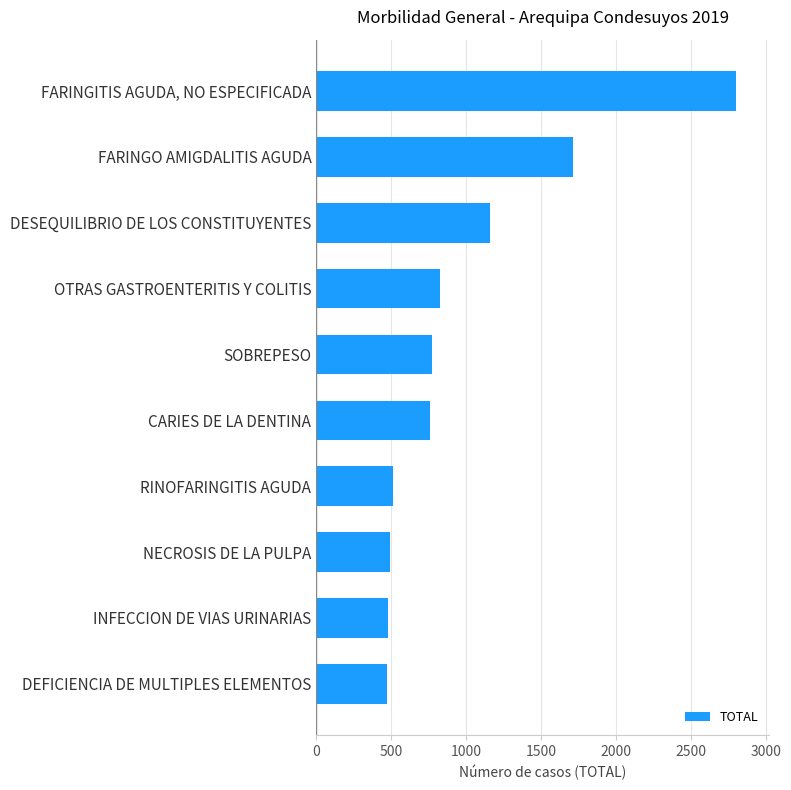

Which category has the highest value across all series?

FARINGITIS AGUDA, NO ESPECIFICADA